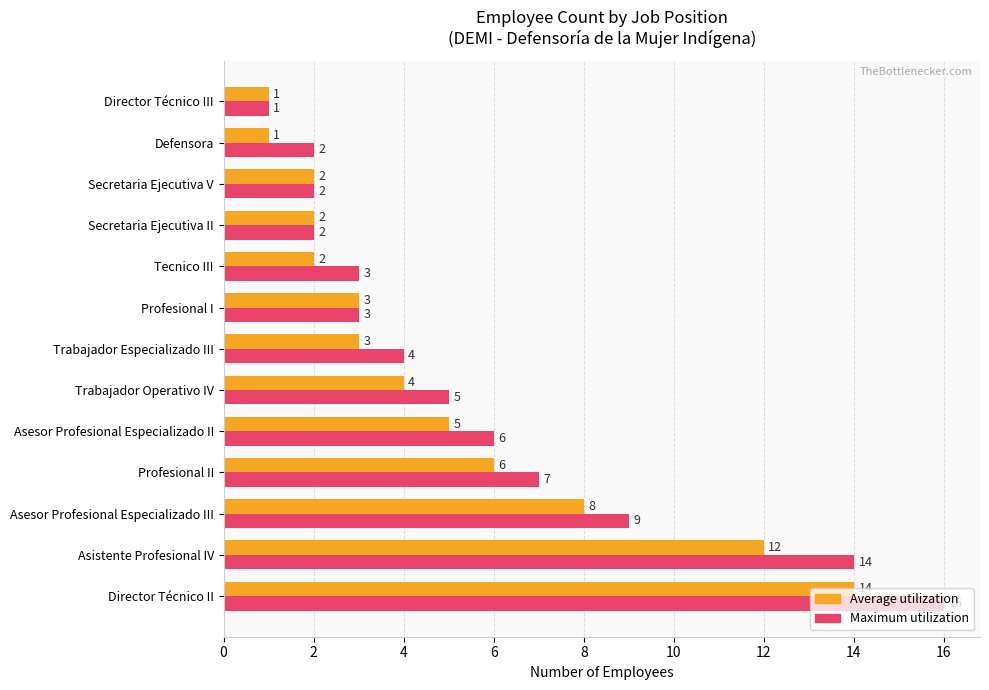

Which series has the widest spread of values?

Maximum utilization